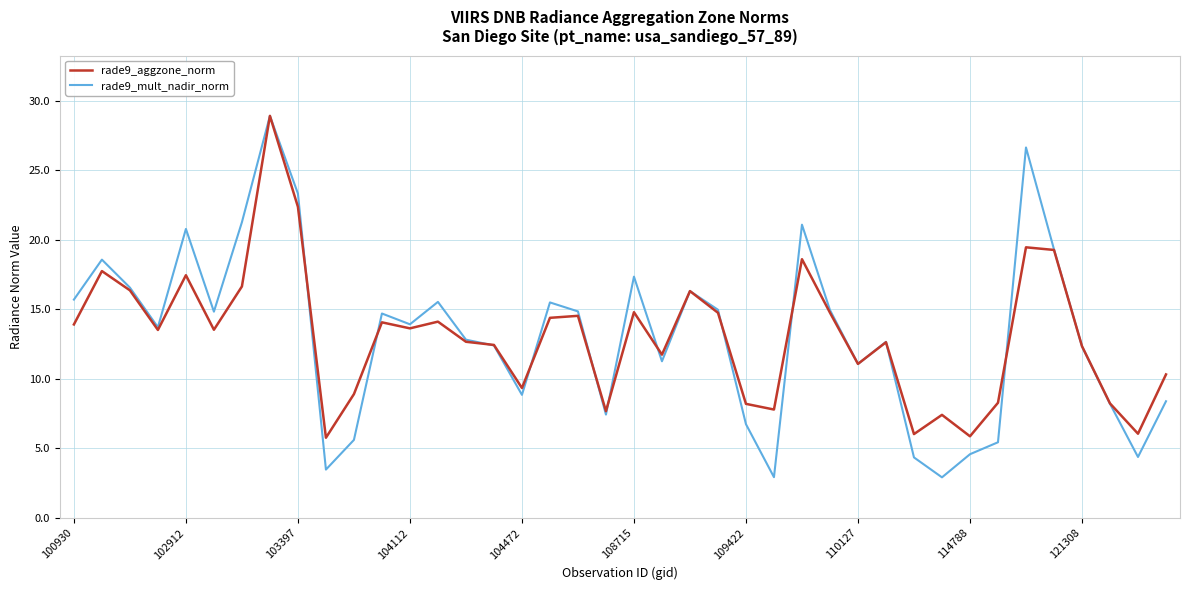

What is the maximum value for rade9_aggzone_norm?

28.9